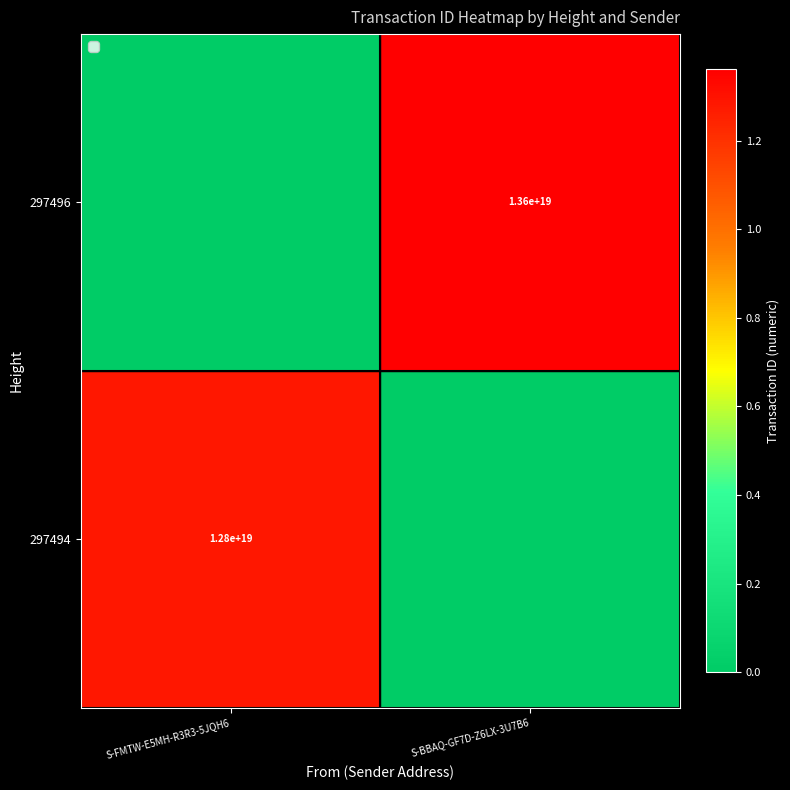

Is the value of 297494 at S-FMTW-E5MH-R3R3-5JQH6 greater than the value of 297496 at S-BBAQ-GF7D-Z6LX-3U7B6?

No